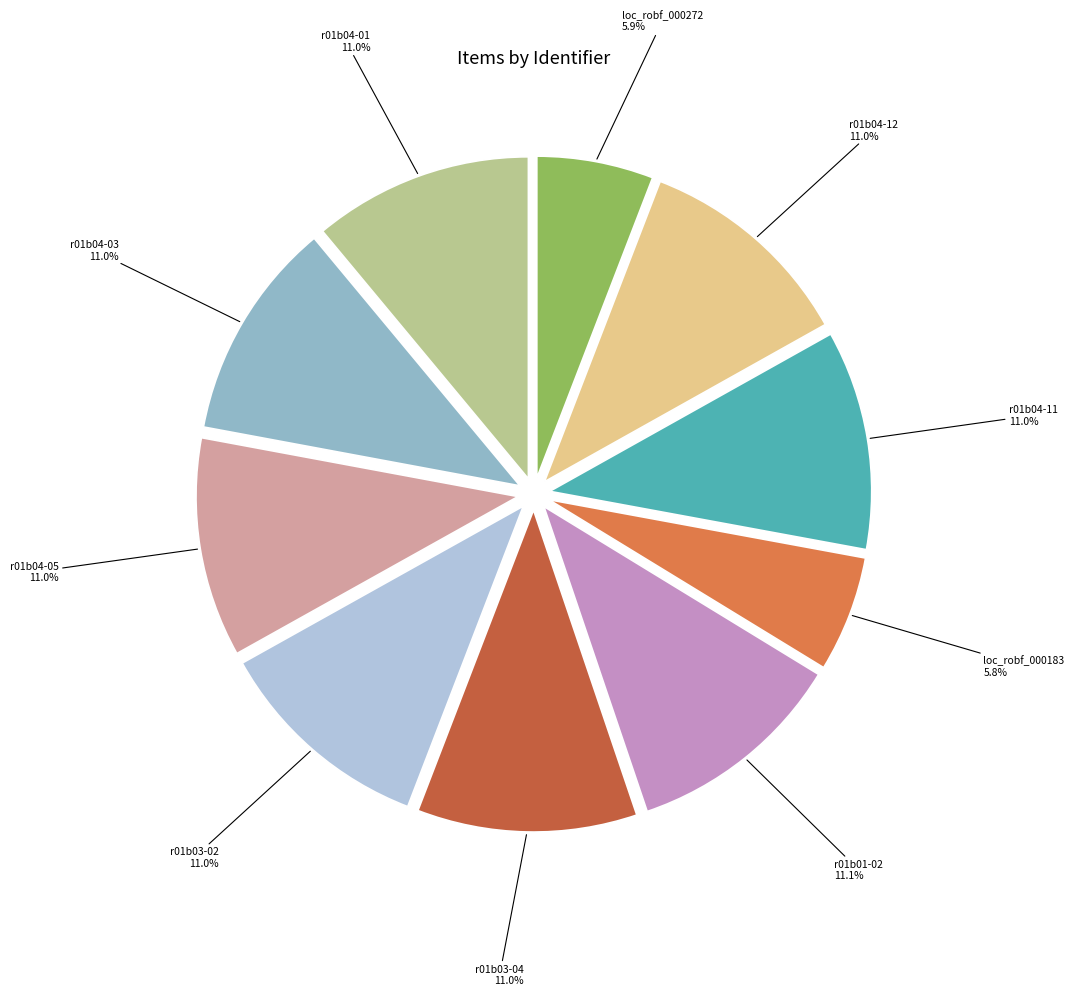

What percentage is NOT represented by r01b03-04?

89.0%